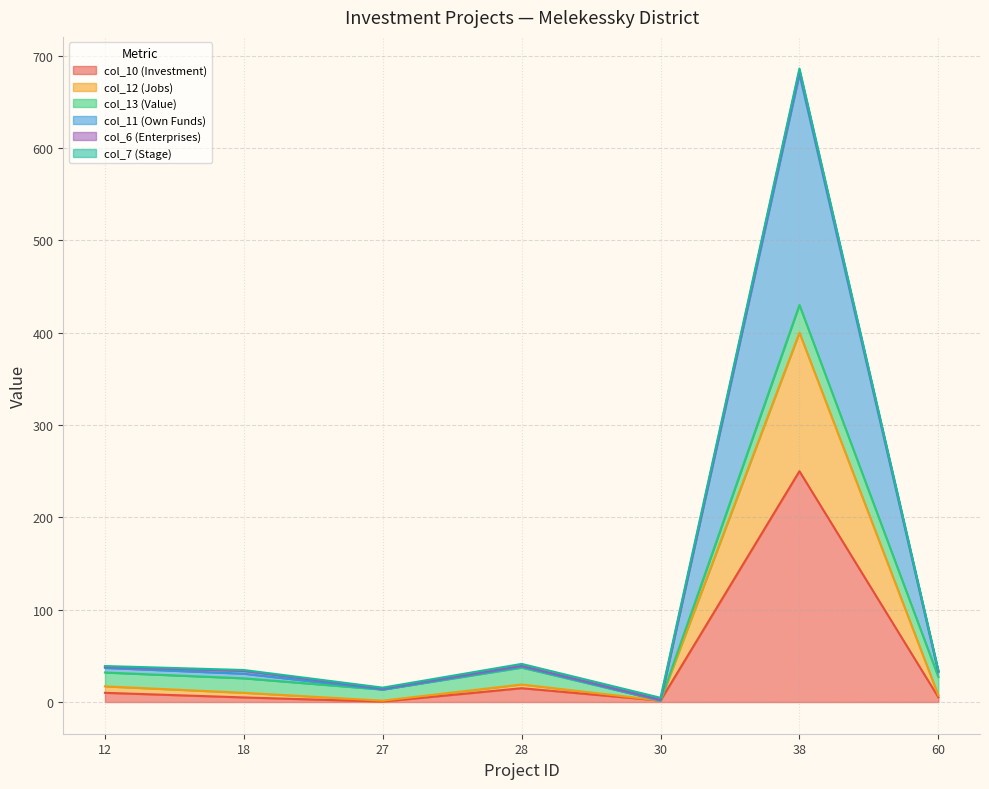

The value of col_12 (Jobs) at 27 is 1.5. True or false?

True